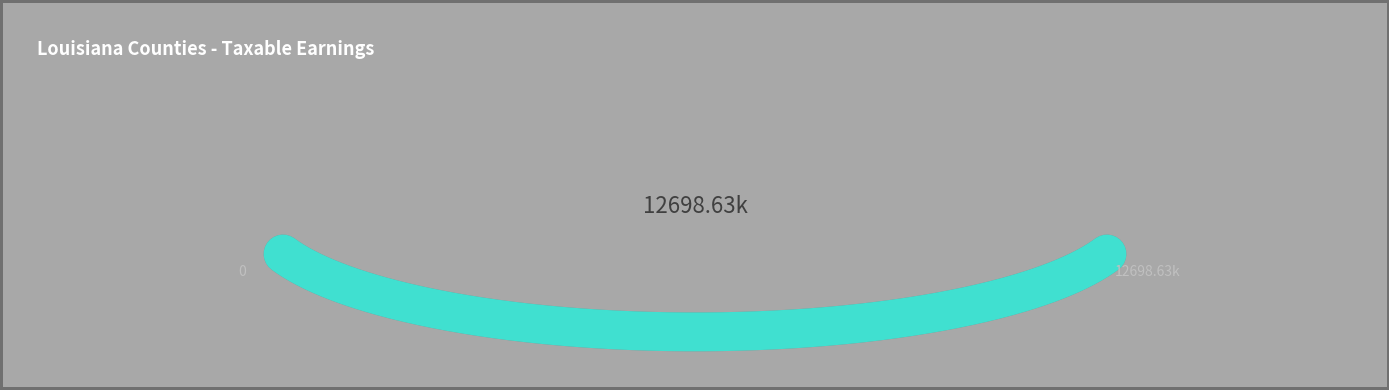

Is this an area chart (filled region under the line)?

No